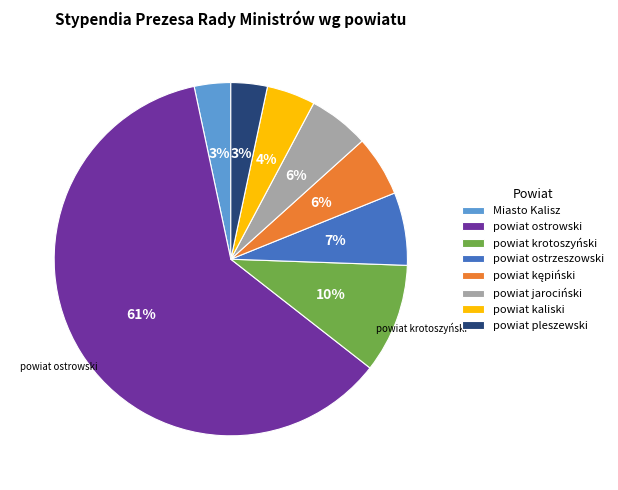

True or false: Miasto Kalisz accounts for 10% of the total.

False